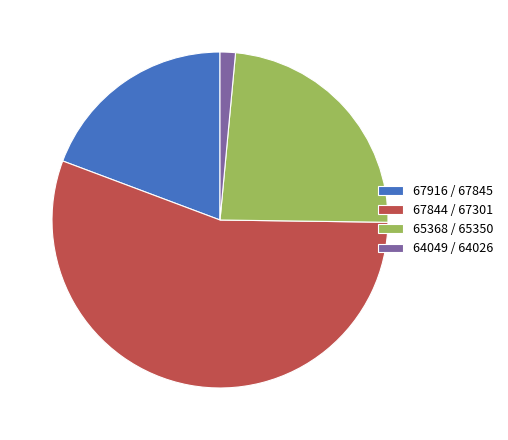

Combined, do 64049 / 64026 and 67916 / 67845 account for over 50%?

No